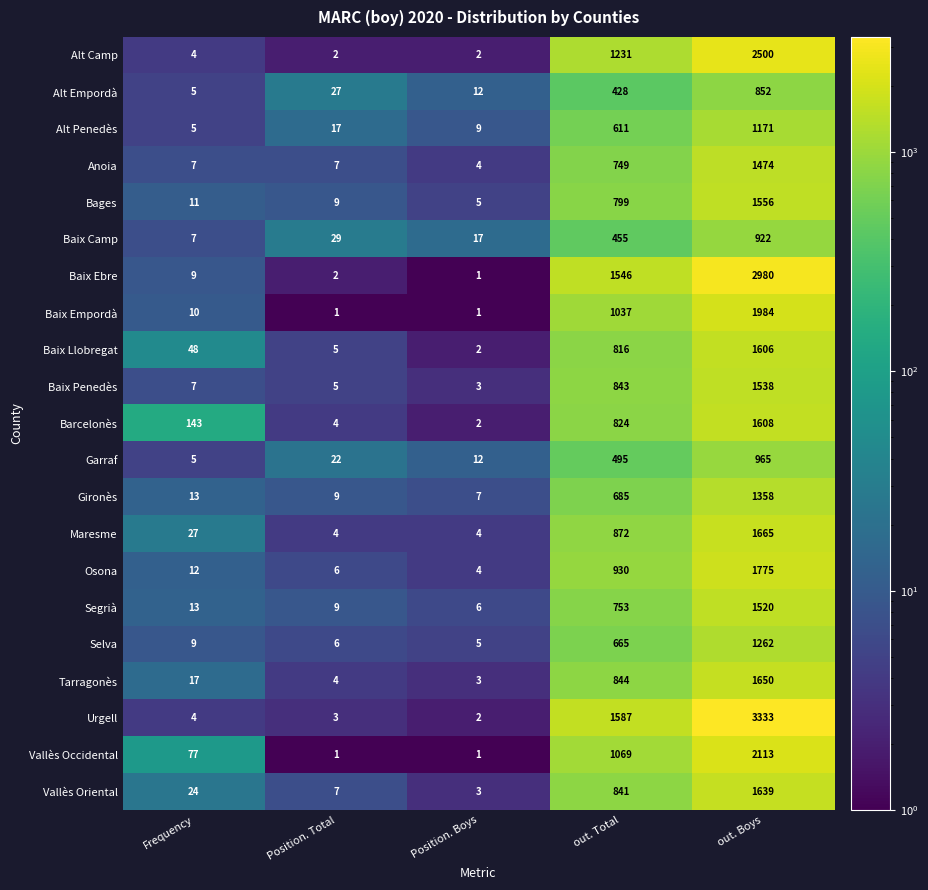

How many series are shown in this chart?

21